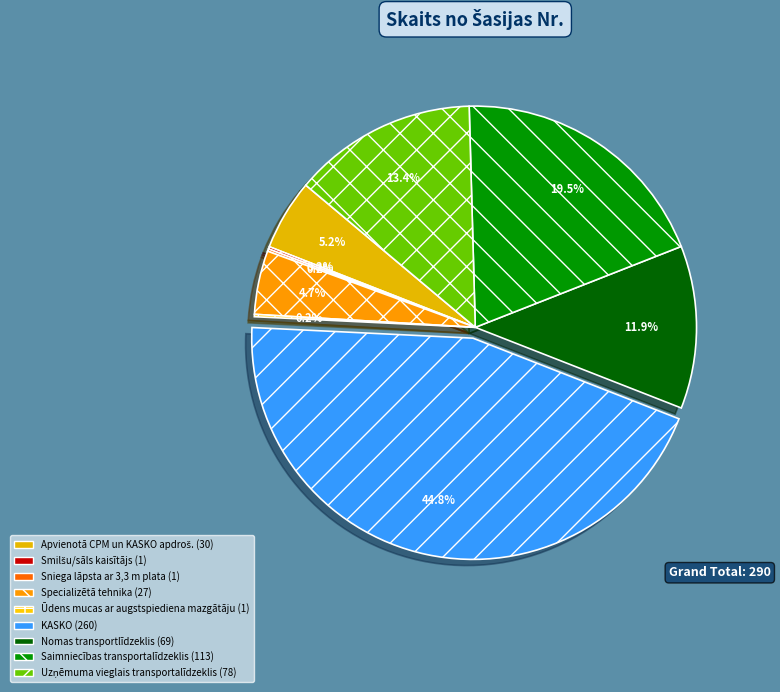

Does Uzņēmuma vieglais transportalīdzeklis account for over 50% of the chart?

No